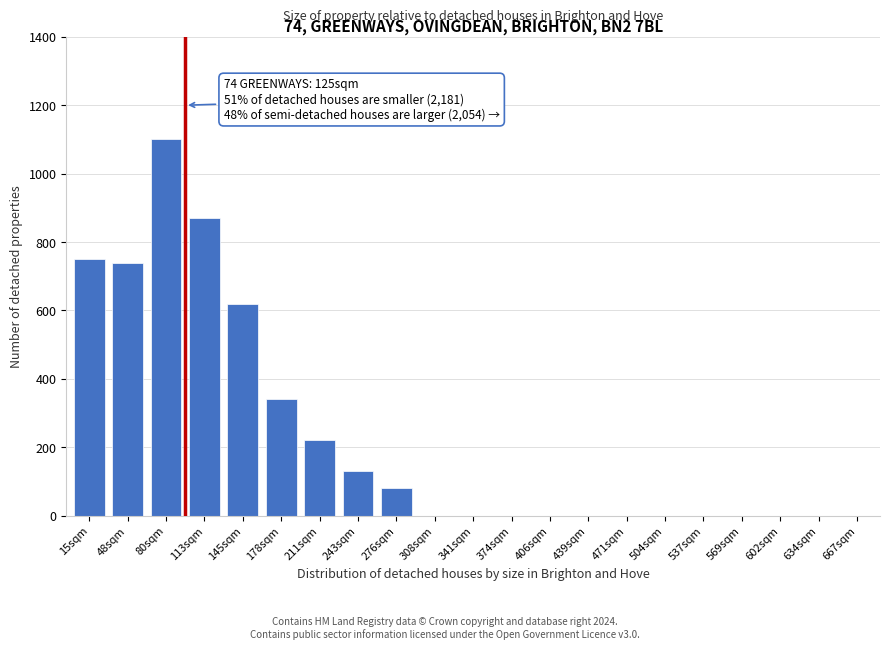

Reading left to right, extract all data points from this chart.

15sqm=750	48sqm=740	80sqm=1100	113sqm=870	145sqm=620	178sqm=340	211sqm=220	243sqm=130	276sqm=80	308sqm=0	341sqm=0	374sqm=0	406sqm=0	439sqm=0	471sqm=0	504sqm=0	537sqm=0	569sqm=0	602sqm=0	634sqm=0	667sqm=0